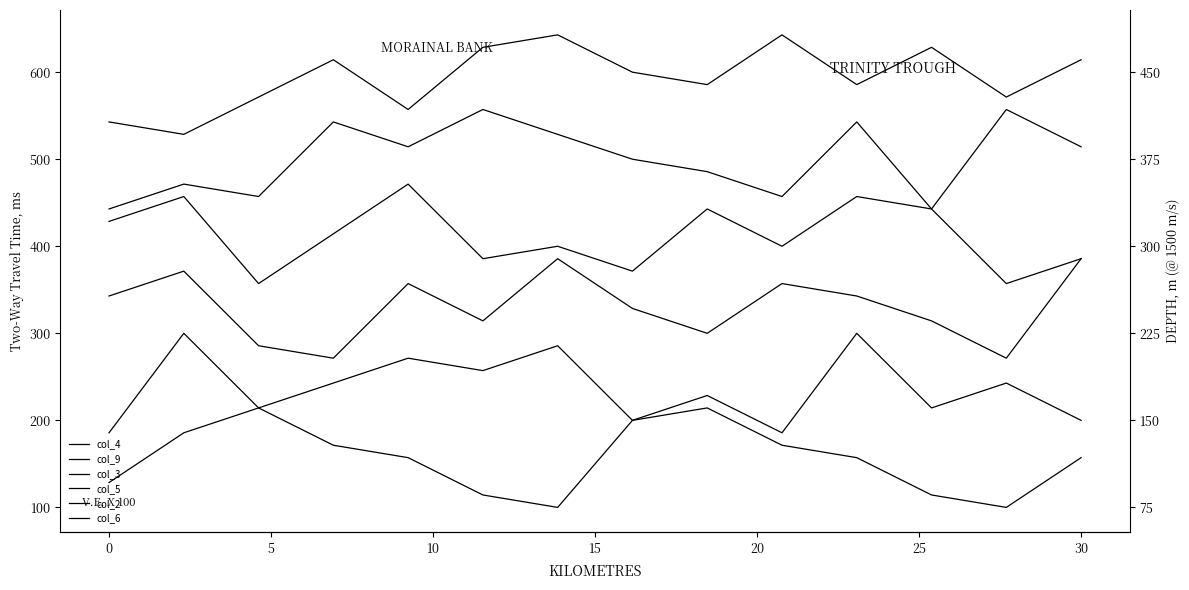

How many interior local valleys does the col_5 series have?

5